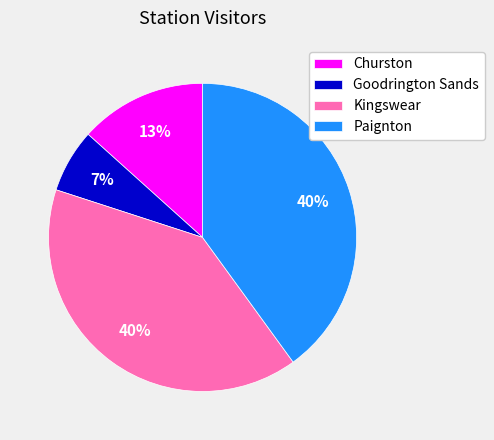

Approximately how many times larger is the value at Goodrington Sands compared to Churston?

0.5